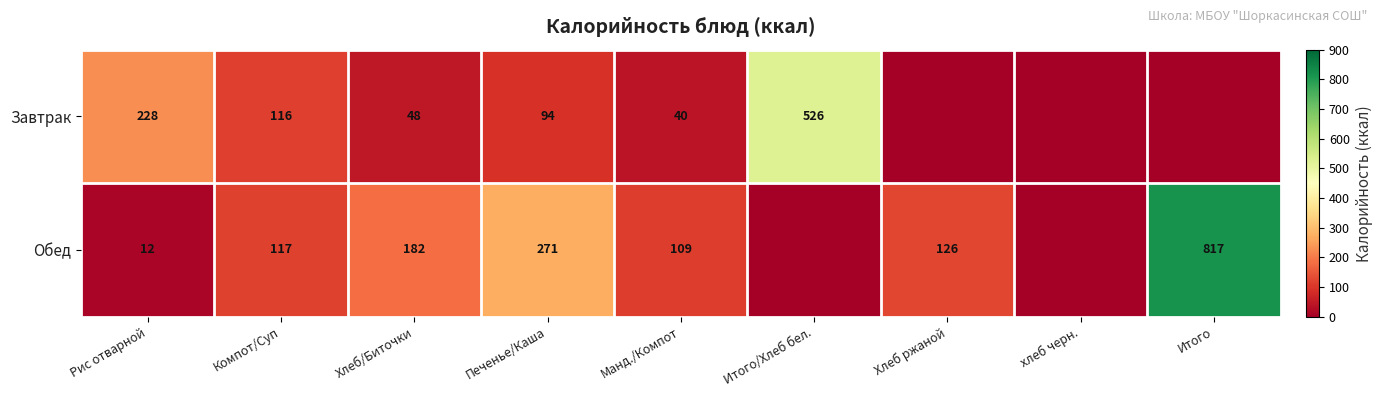

True or false: Завтрак has a value of 356.2 at Итого/Хлеб бел..

False